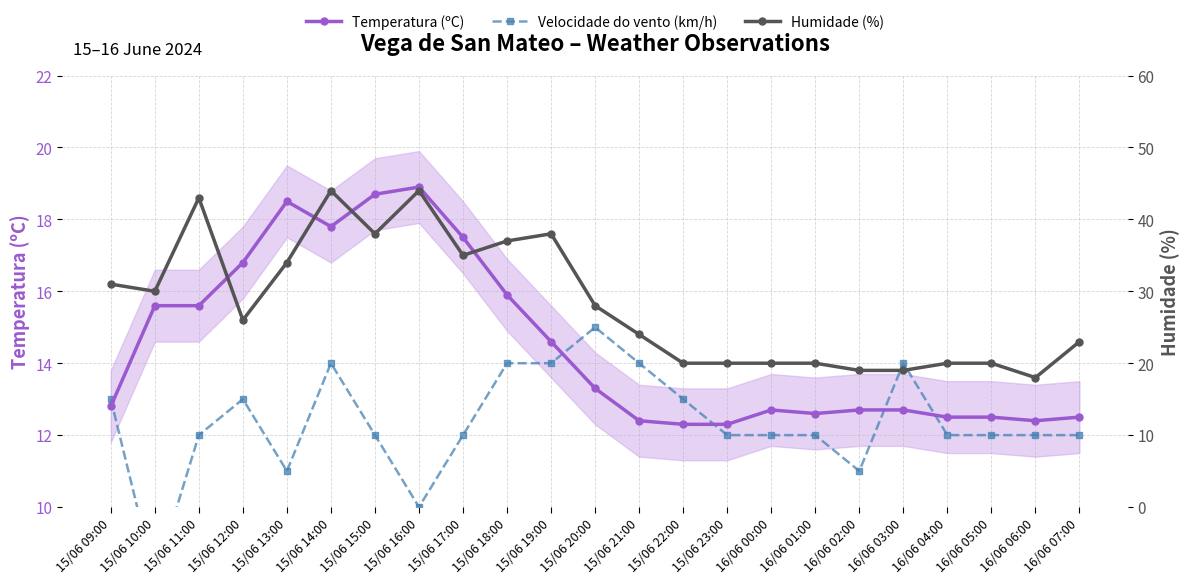

What is the label of the 6th point from the left?

15/06 14:00